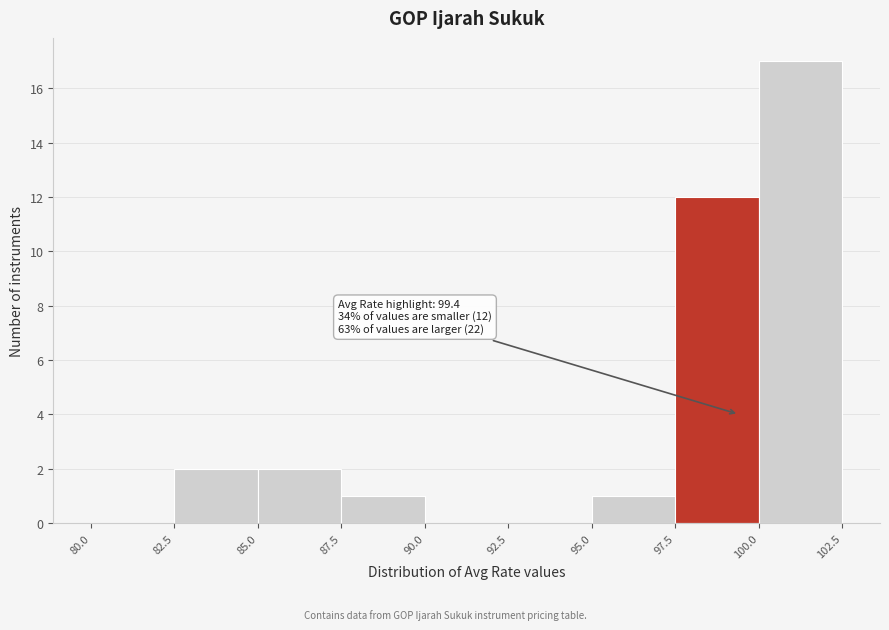

Which range on the x-axis has the tallest bar?

100.0 to 102.5